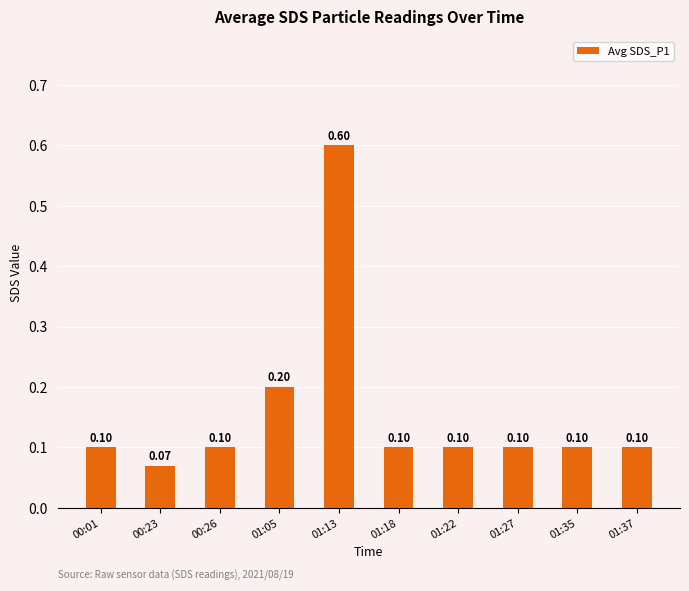

What is the sum of all values?

1.6